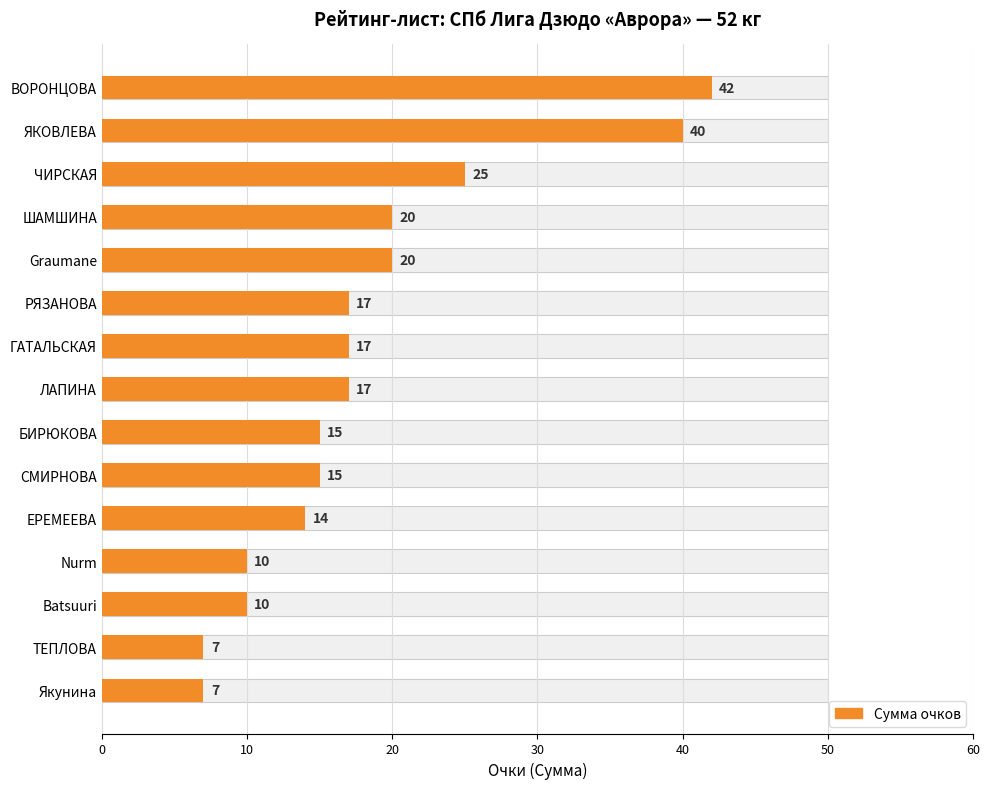

What is the value of the 2nd bar from the left?

40